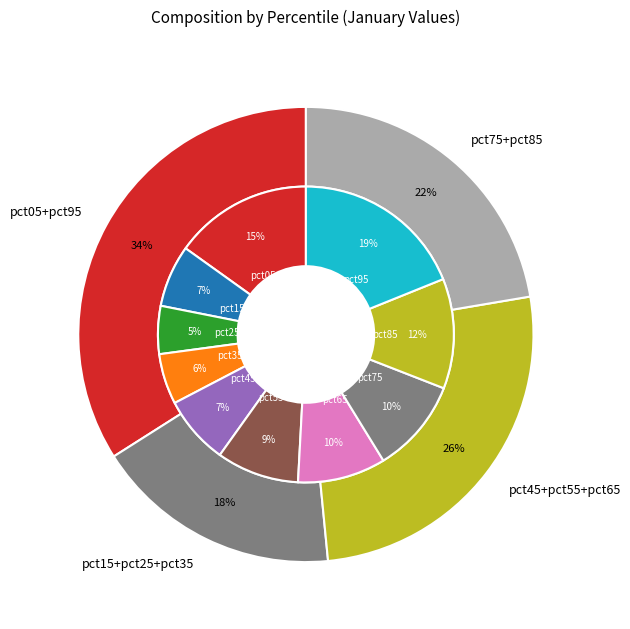

To the nearest percent, what is the average slice percentage?

10%